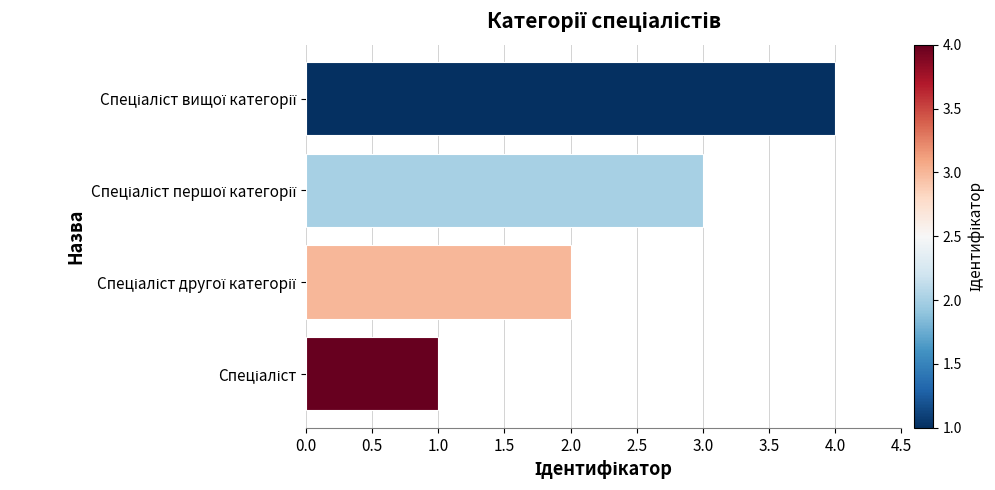

What is the maximum value shown in the chart?

4